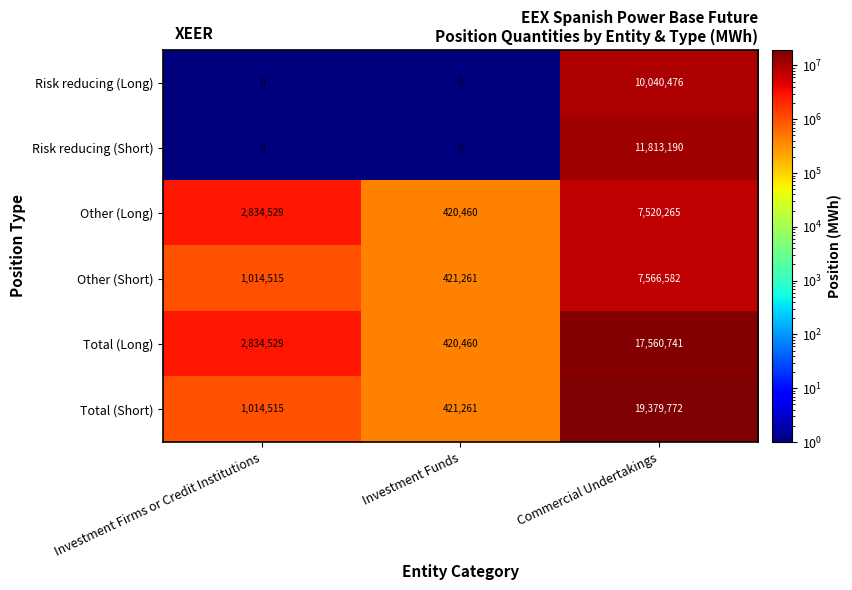

What is the sum of the Total (Short) values at Commercial Undertakings and Investment Firms or Credit Institutions?

20394287